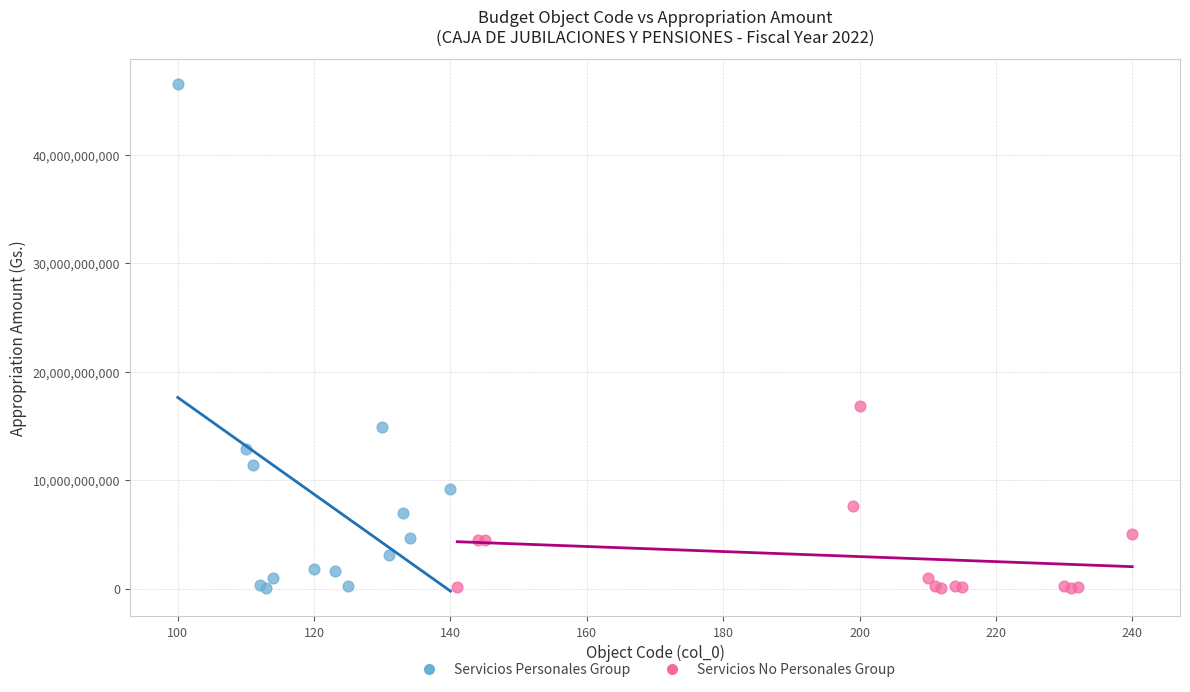

Which series has the widest spread of Y values?

Servicios Personales Group